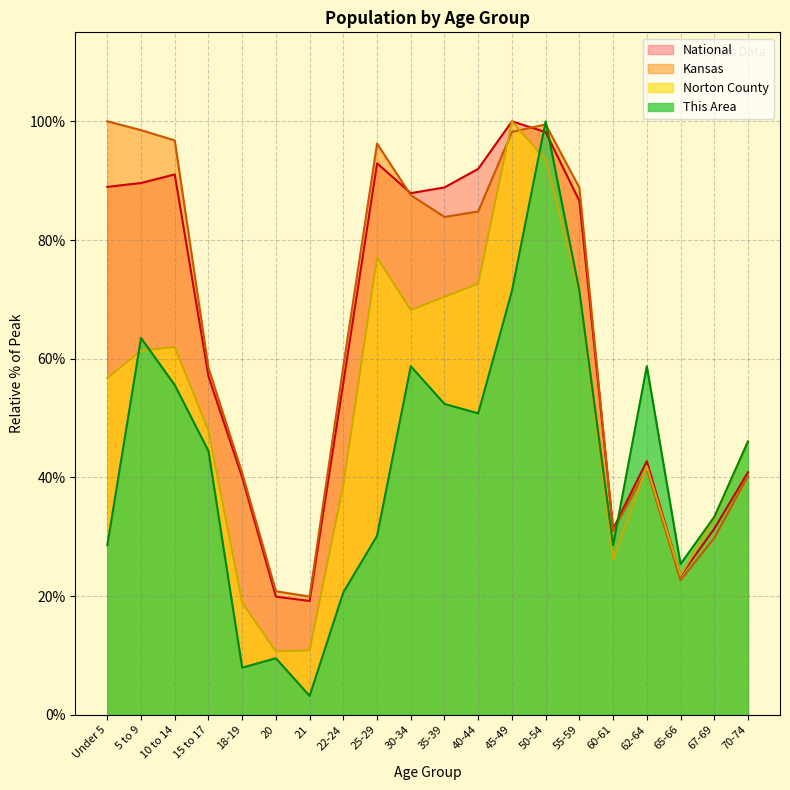

How many interior local valleys does the Norton County series have?

4